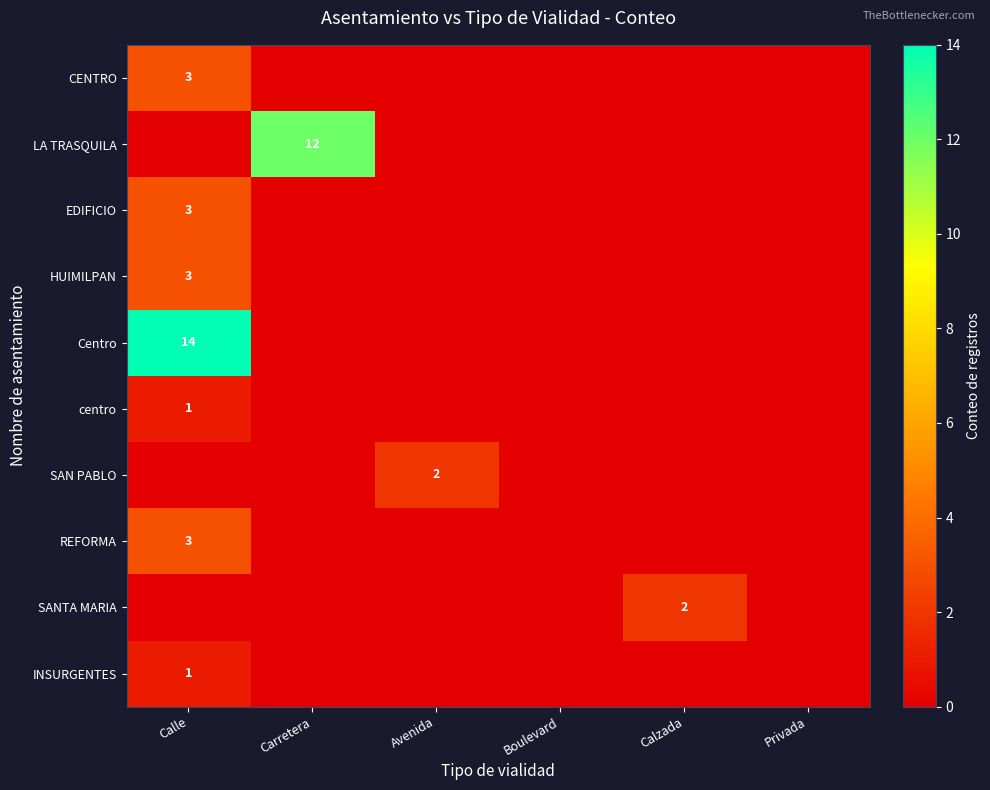

Rank the series at Calle from highest to lowest value.

Centro, CENTRO, EDIFICIO, HUIMILPAN, REFORMA, centro, INSURGENTES, LA TRASQUILA, SAN PABLO, SANTA MARIA